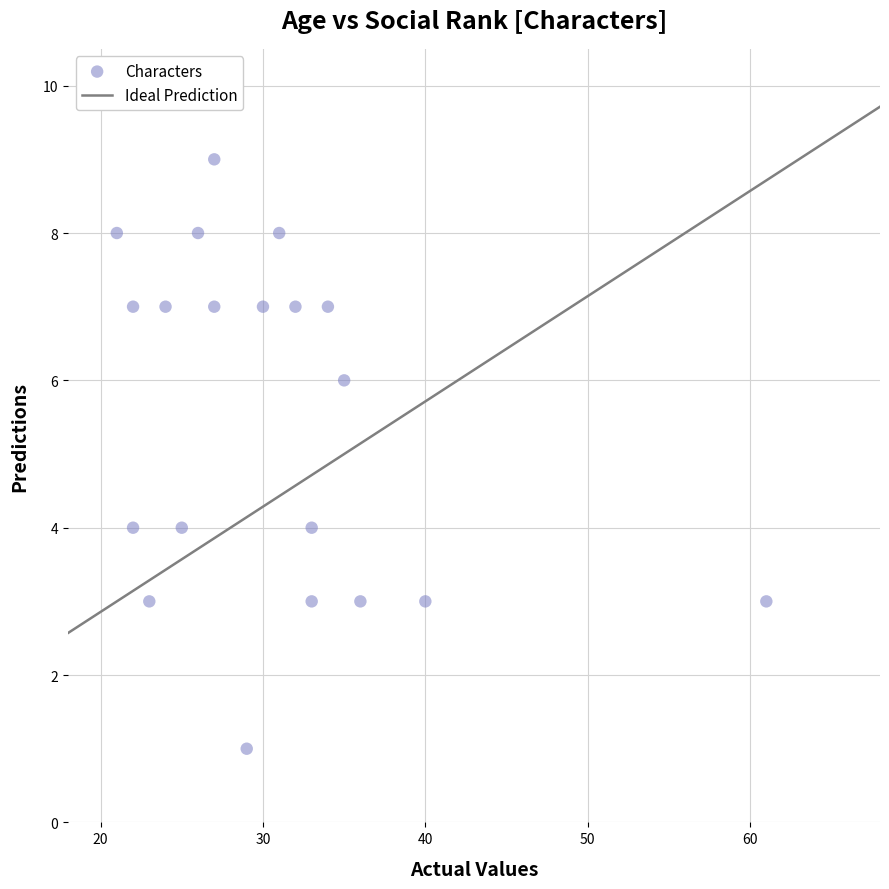

What is the range of Y values (max minus min)?

8